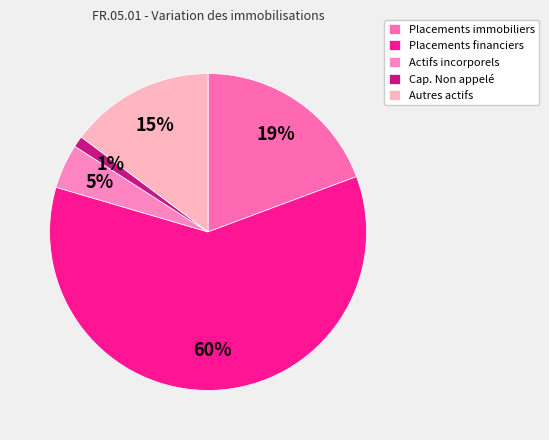

Combined, do Actifs incorporels and Placements immobiliers account for over 50%?

No